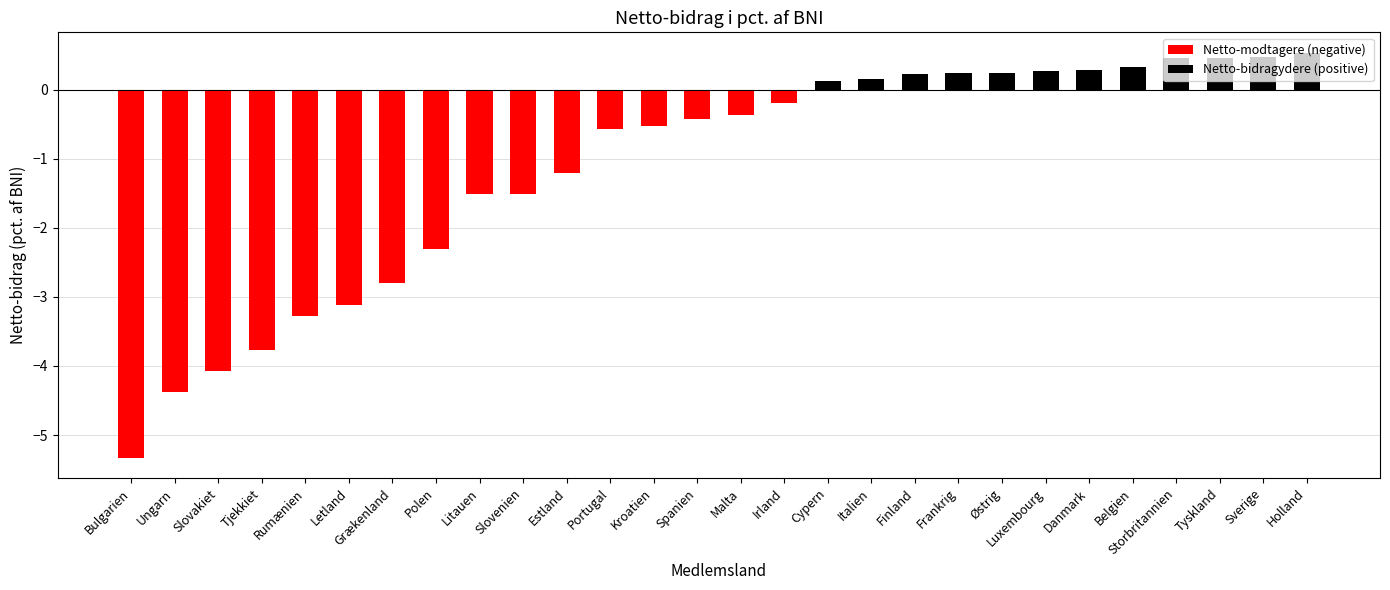

What is the value of the 19th bar from the left?

0.2